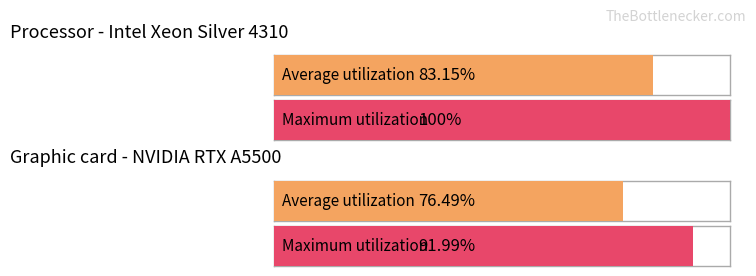

At how many categories does at least one series exceed 1?

4